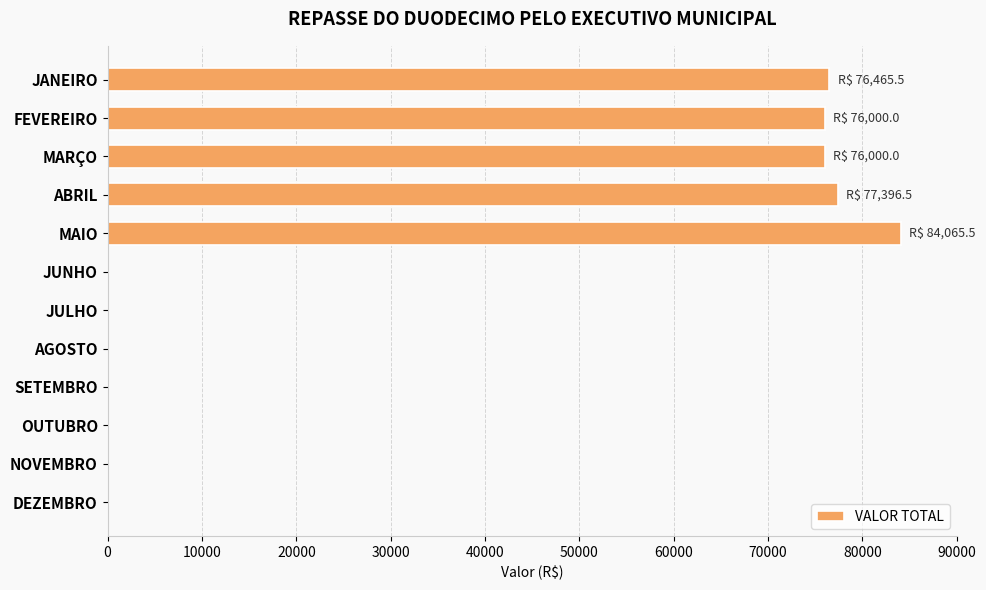

Which has a higher value, OUTUBRO or FEVEREIRO?

FEVEREIRO